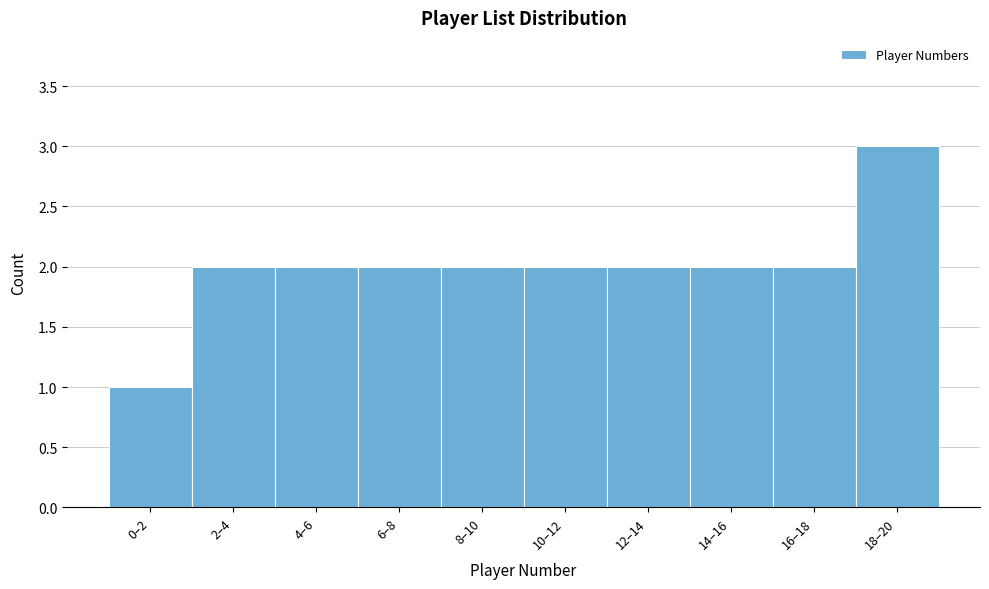

Reading left to right, transcribe all the data shown in this chart.

0–2=1	2–4=2	4–6=2	6–8=2	8–10=2	10–12=2	12–14=2	14–16=2	16–18=2	18–20=3